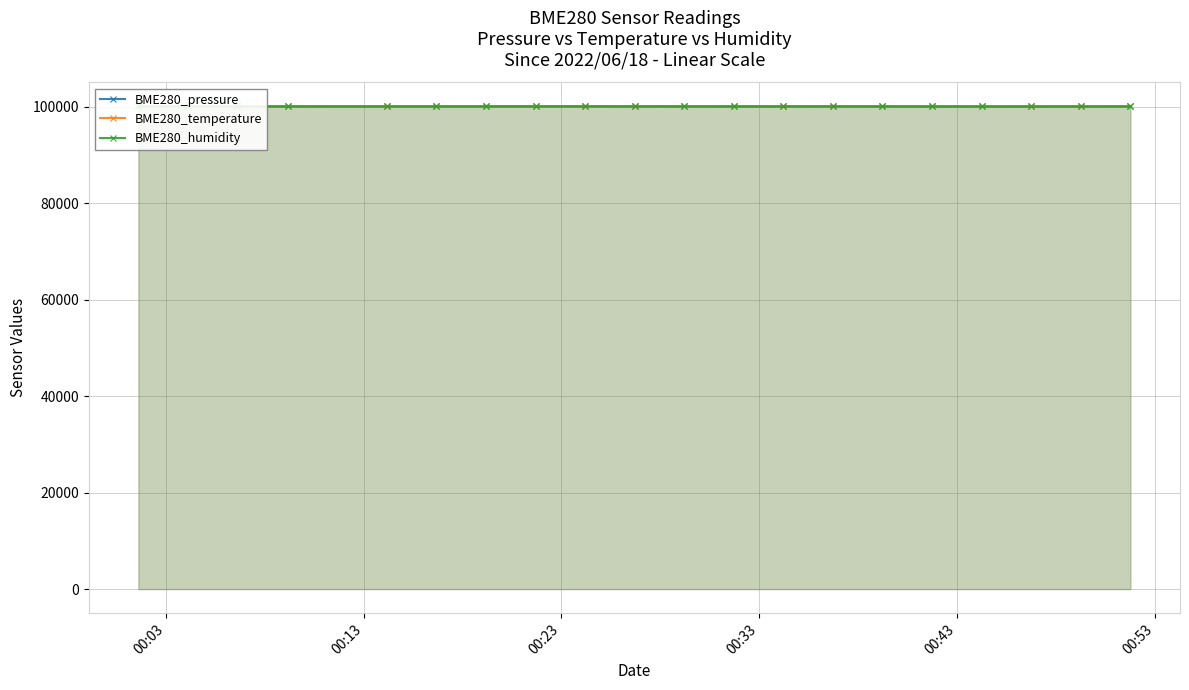

What is the value of the BME280_pressure point at the 4th from the left?

100039.7